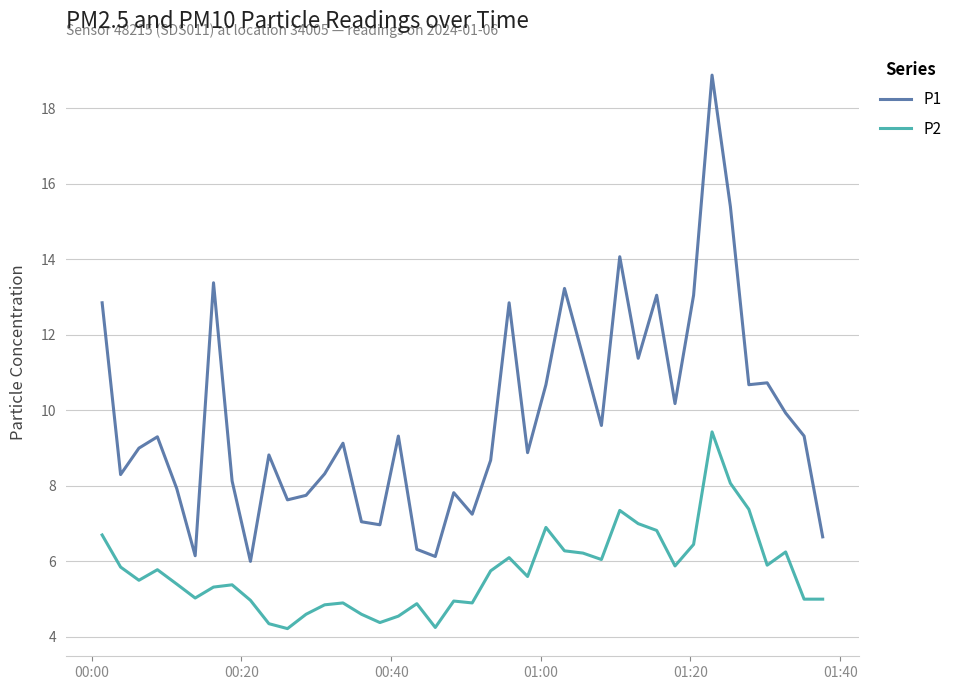

True or false: P2 and P1 cross at least once.

False